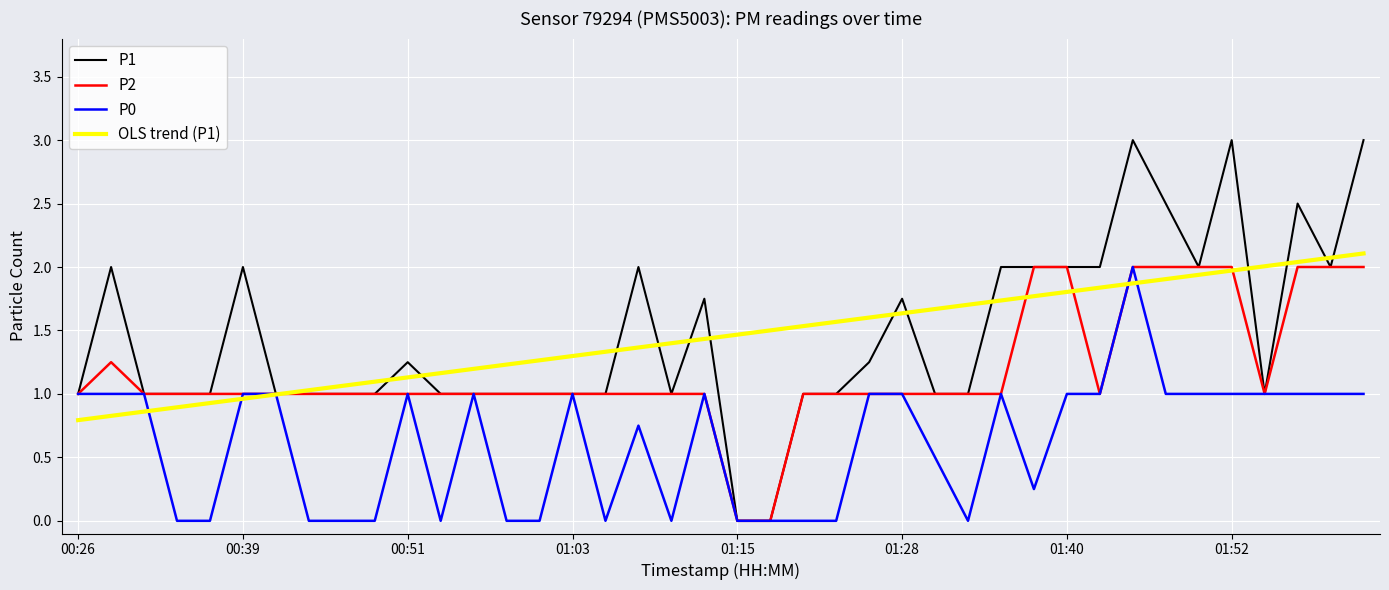

Which series has the largest range (max minus min)?

P1